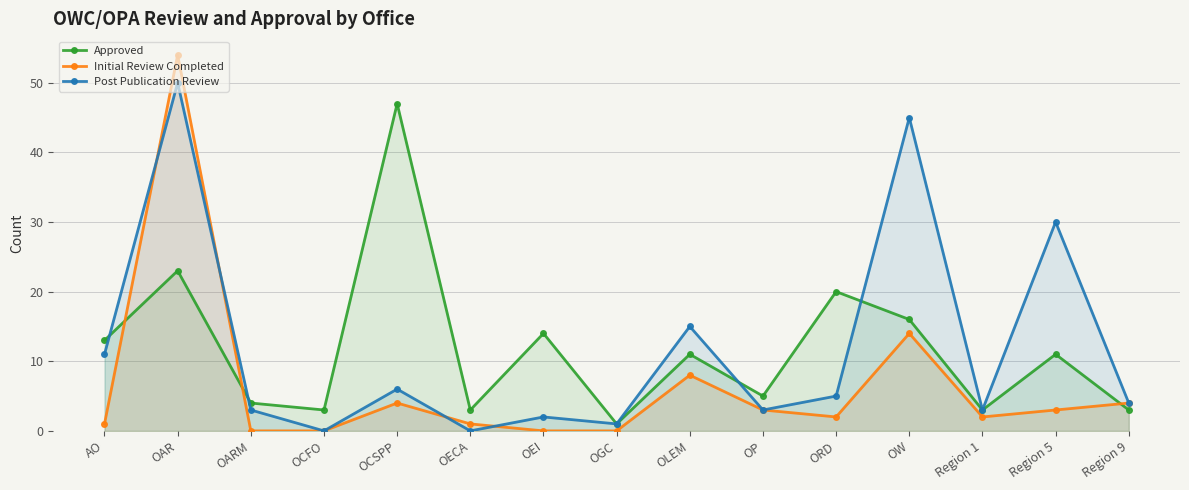

How many values in the Approved series exceed 11?

6